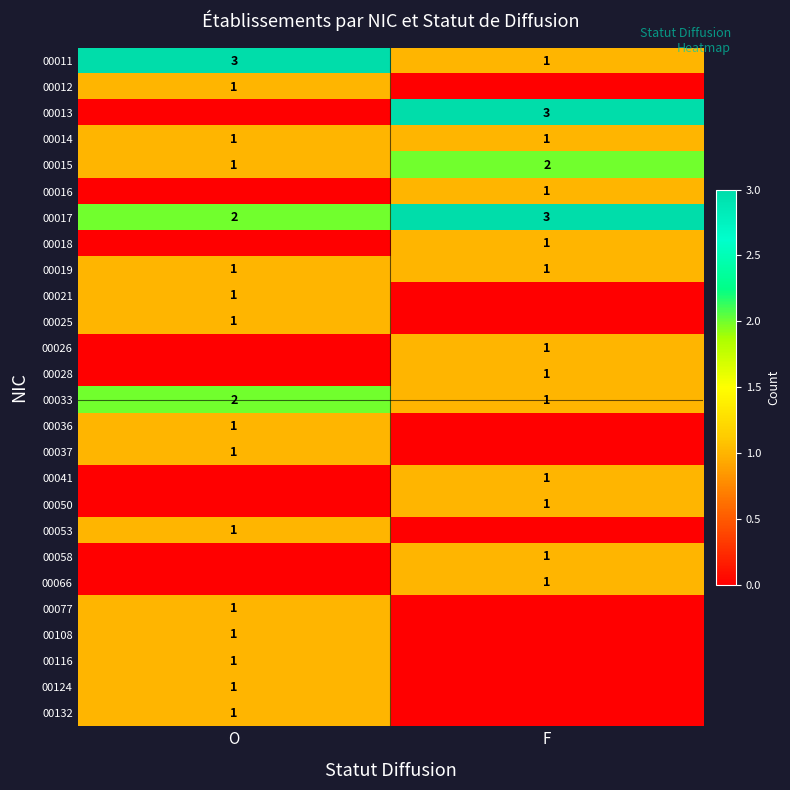

Which category has the highest value across all series?

O